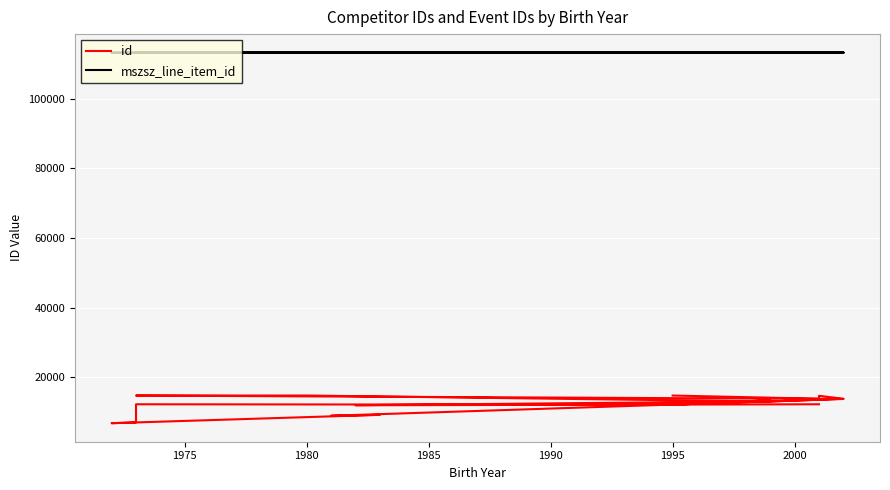

The mszsz_line_item_id series shows 41505 at 13. True or false?

False